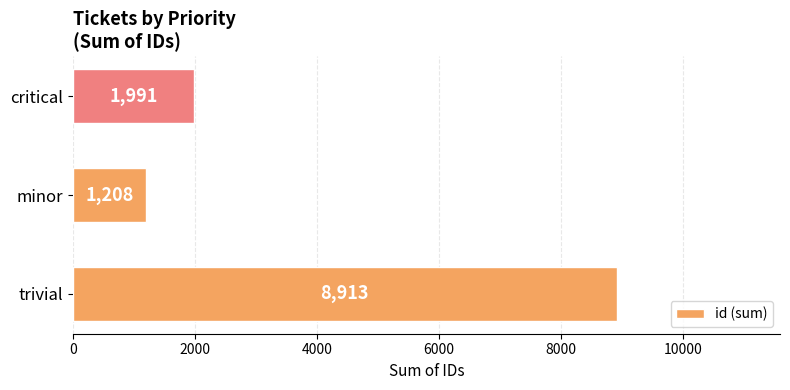

Count the values in the range 1208 to 8913.

3